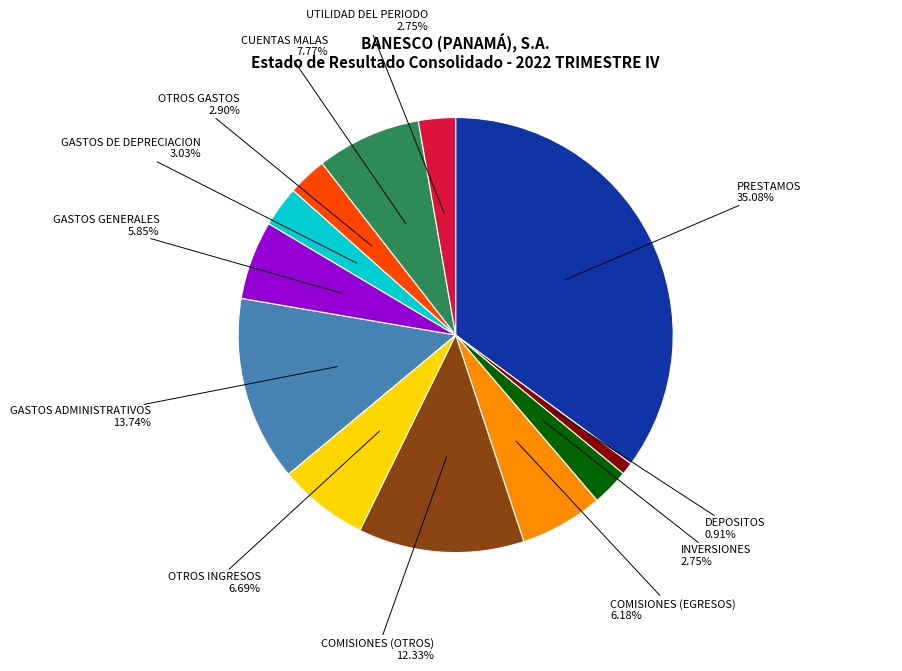

Does any single category account for the majority?

No